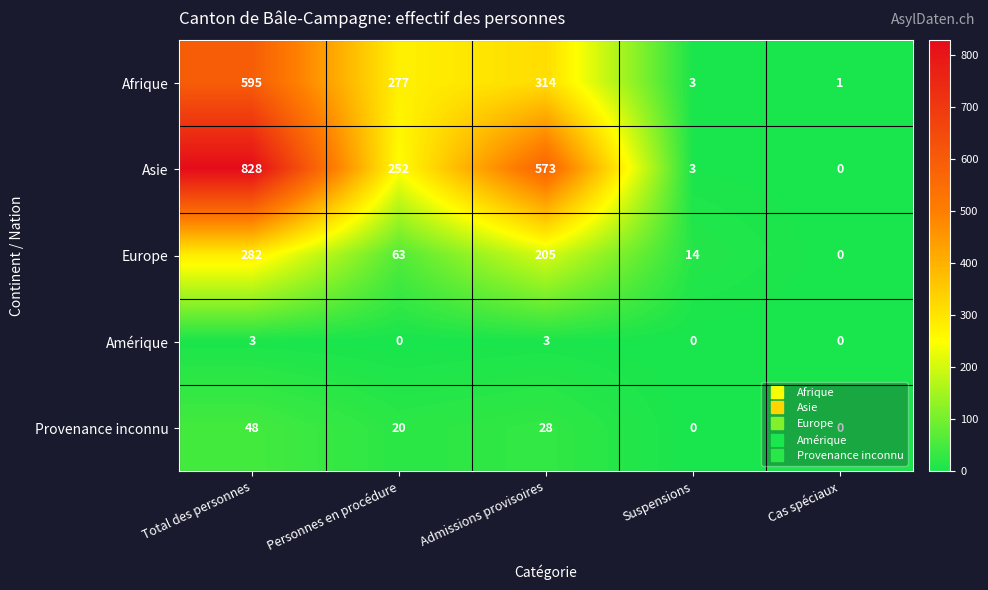

What is the difference between the maximum and minimum values in the Europe series?

282